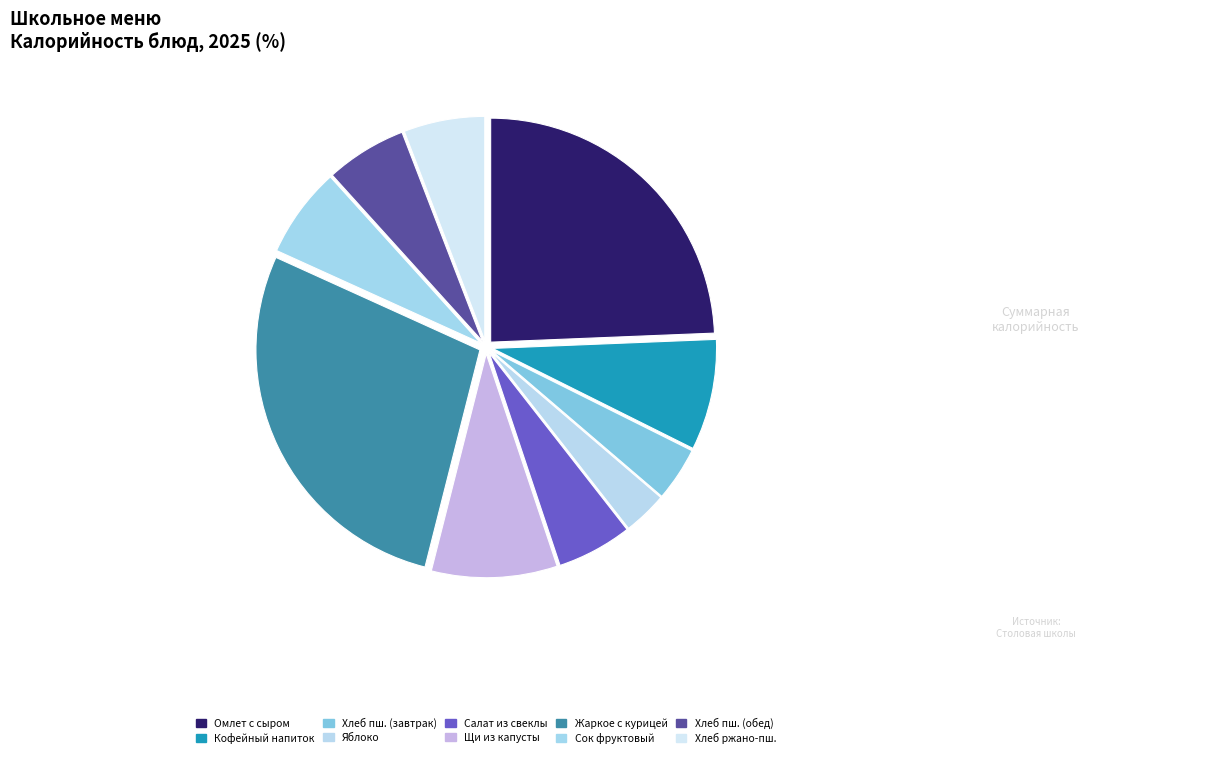

How many slices are in this pie chart?

10